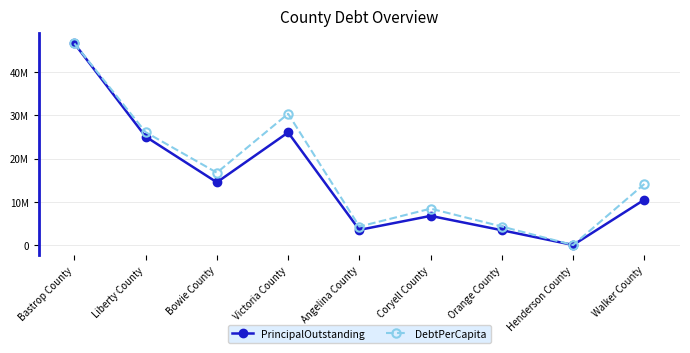

Is this an area chart (filled region under the line)?

No